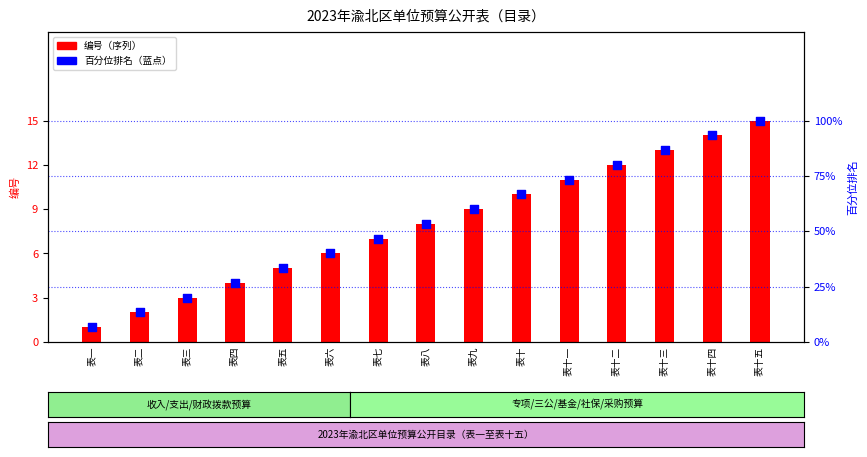

Which series reaches the maximum Y coordinate?

百分比排名